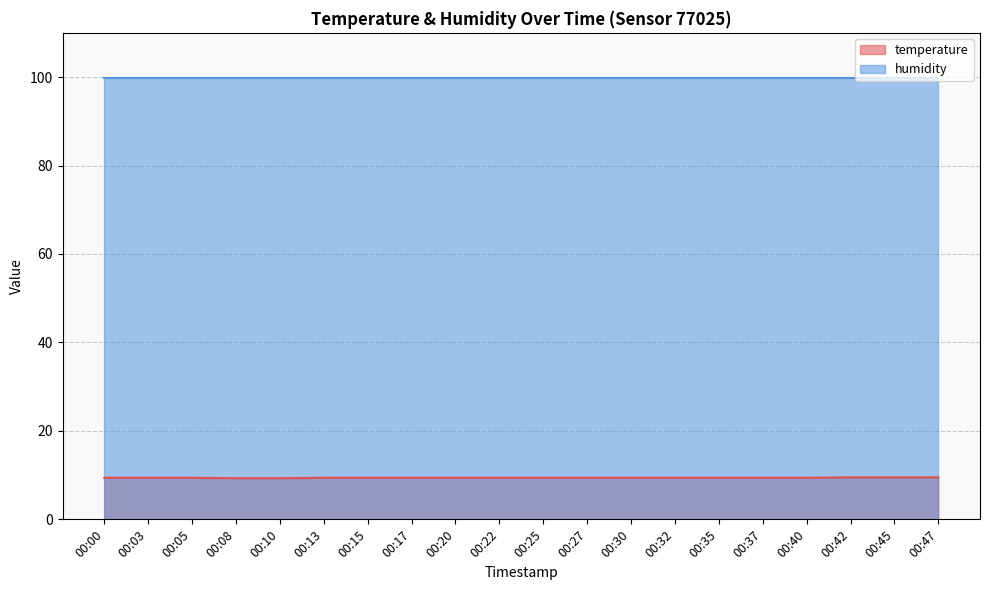

What is the change in value from 00:05 to 00:42?

+0.1